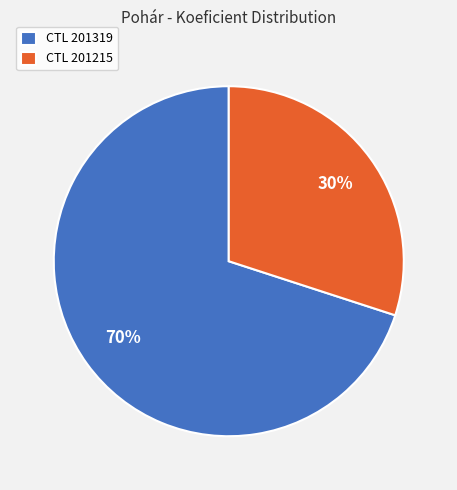

Which category has the biggest portion of the pie?

CTL 201319